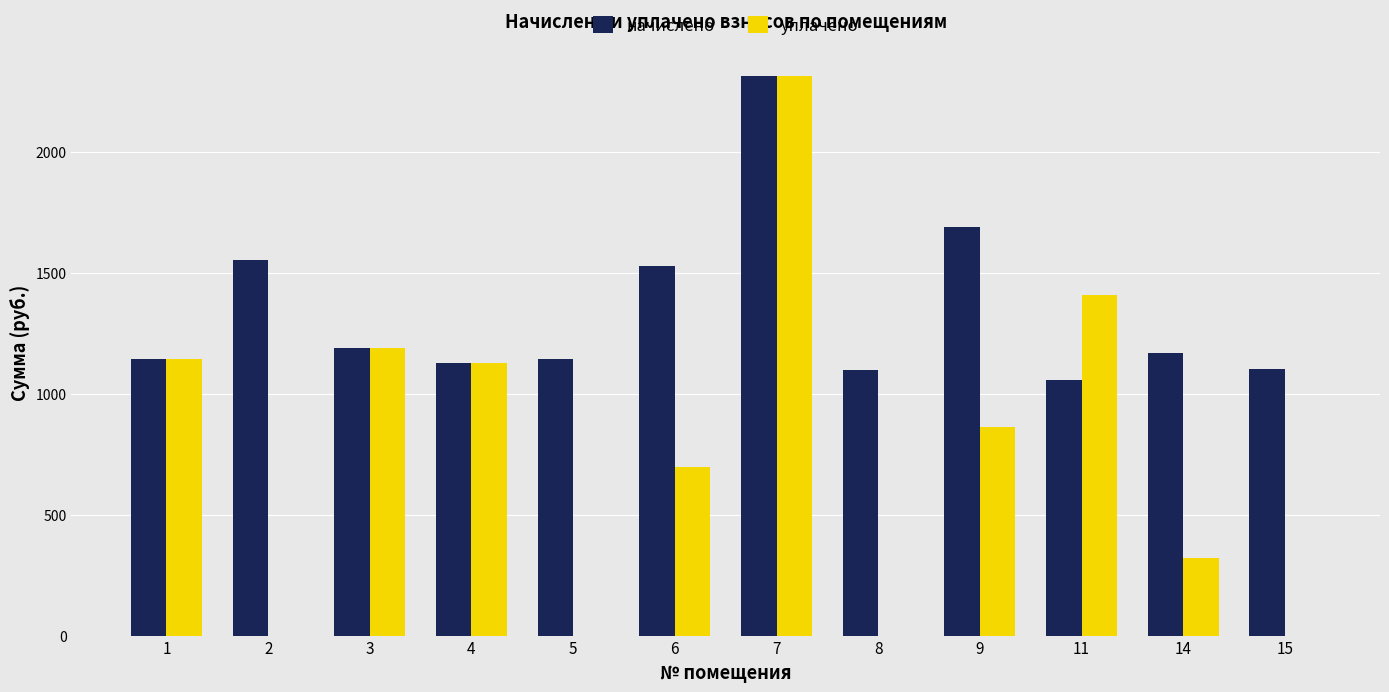

What is the greatest value displayed?

2313.2